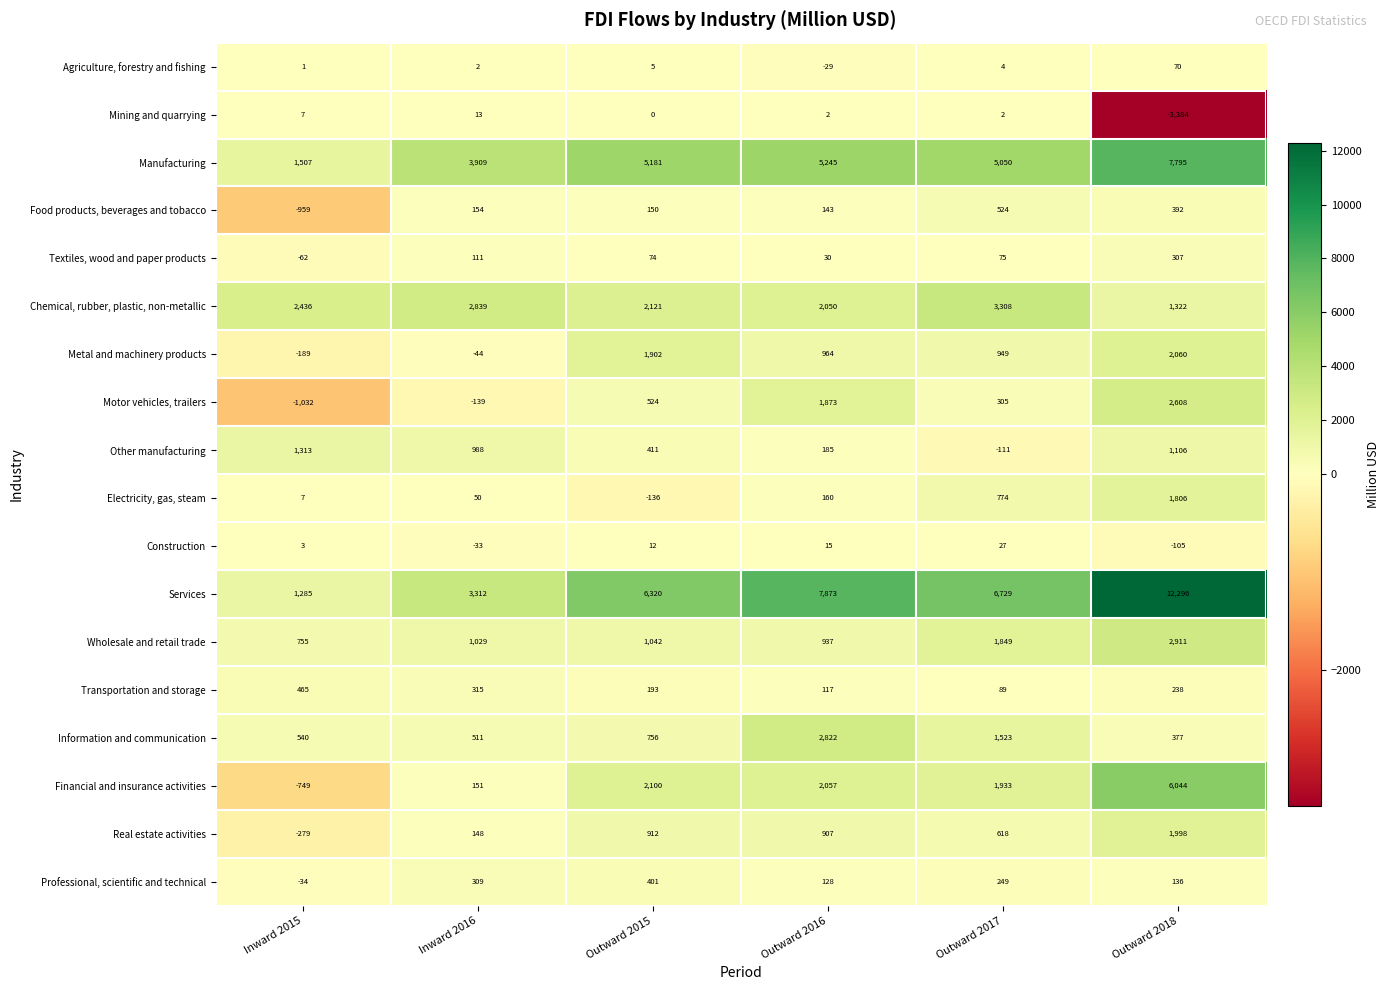

What is the lowest value of the Manufacturing series?

1507